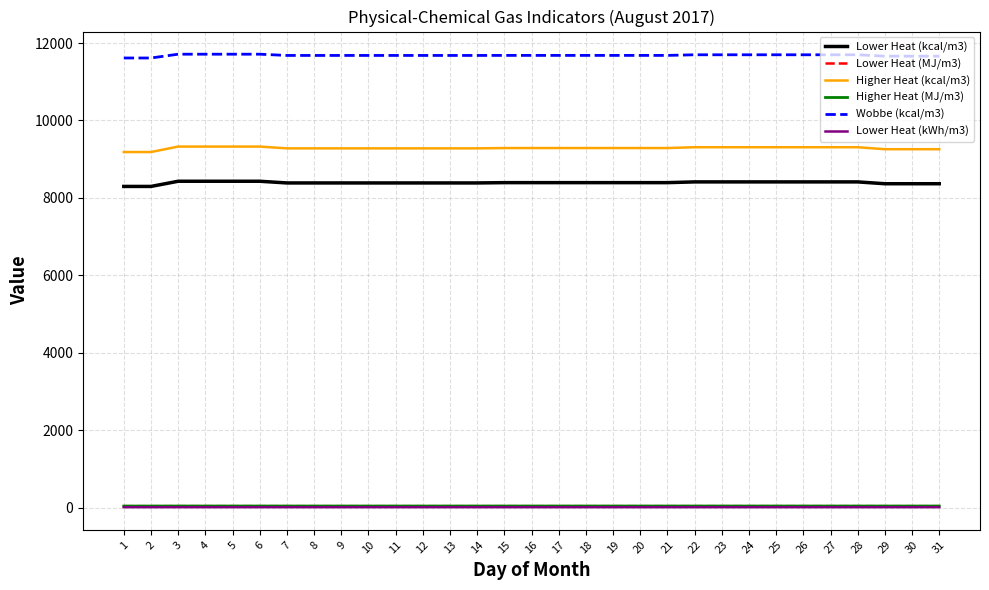

True or false: Lower Heat (kcal/m3) and Lower Heat (kWh/m3) intersect in this chart.

False